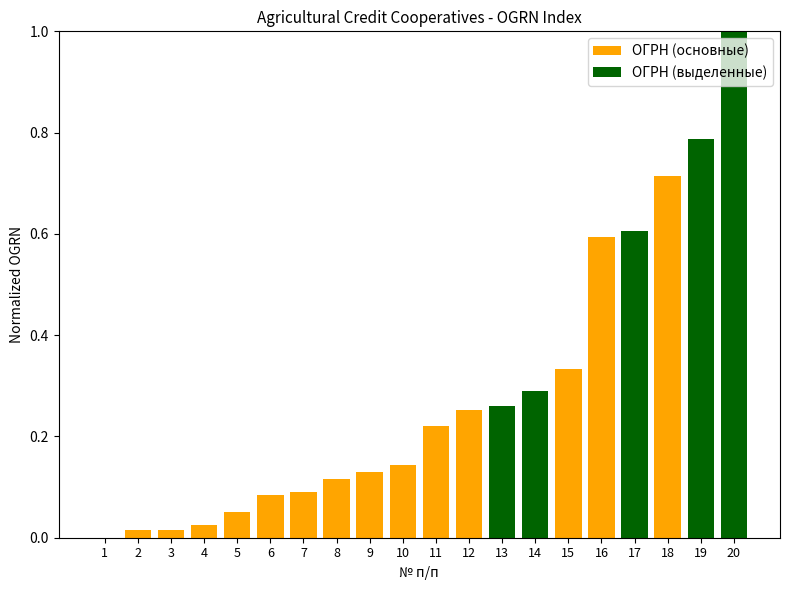

Rank the categories by value from highest to lowest.

20, 19, 18, 17, 16, 15, 14, 13, 12, 11, 10, 9, 8, 7, 6, 5, 4, 3, 2, 1